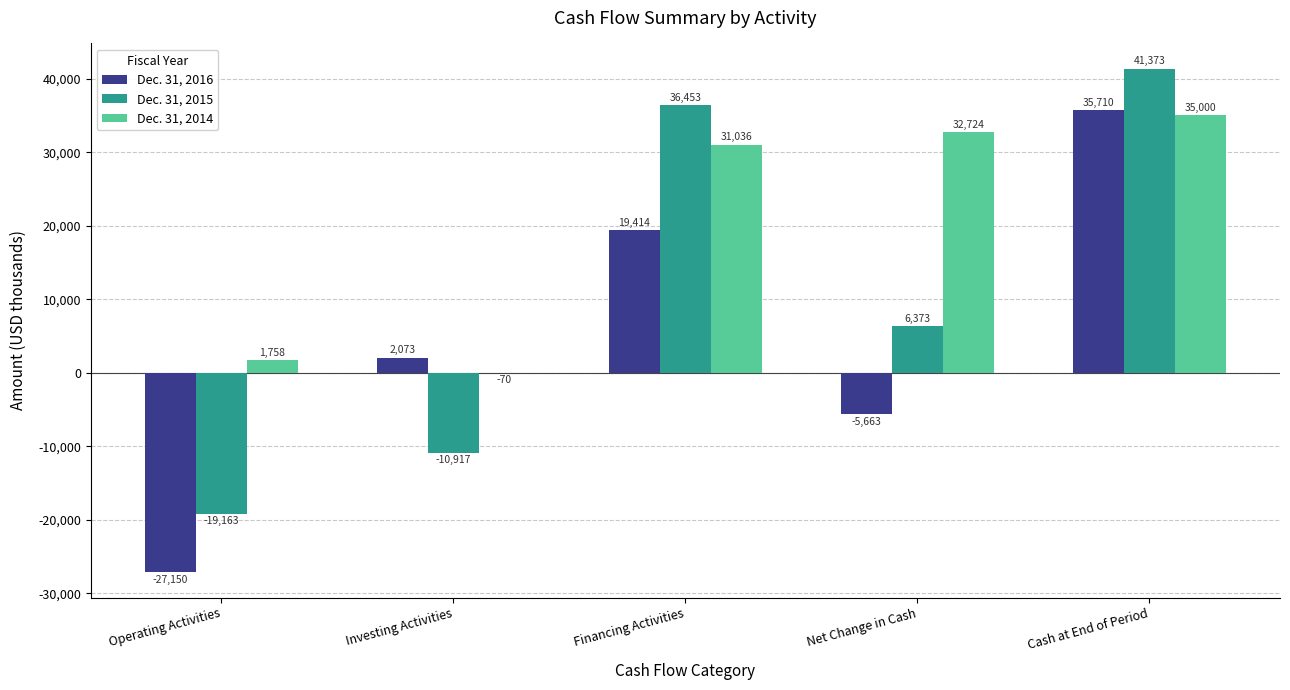

What is the sum of all Dec. 31, 2016 values?

24384